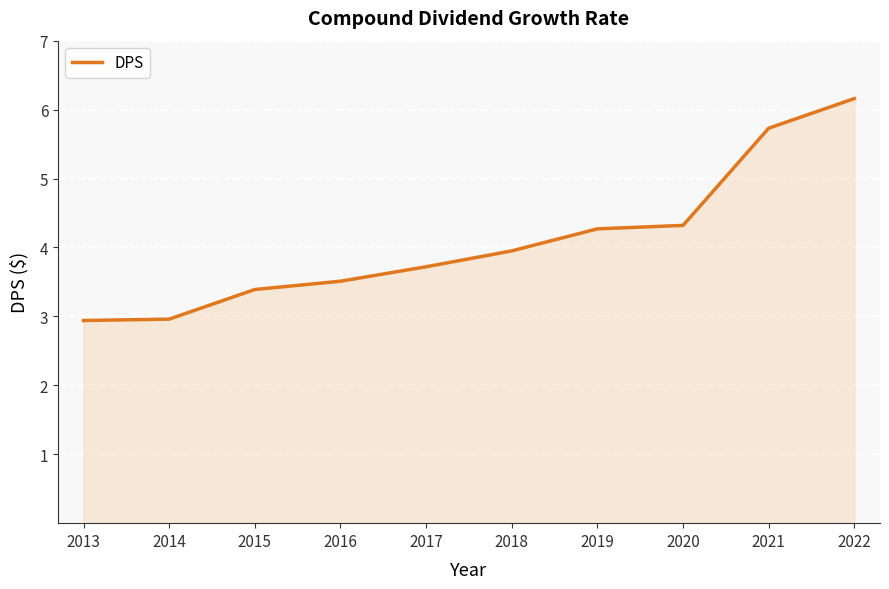

True or false: the data has more than 2 interior local peaks.

False